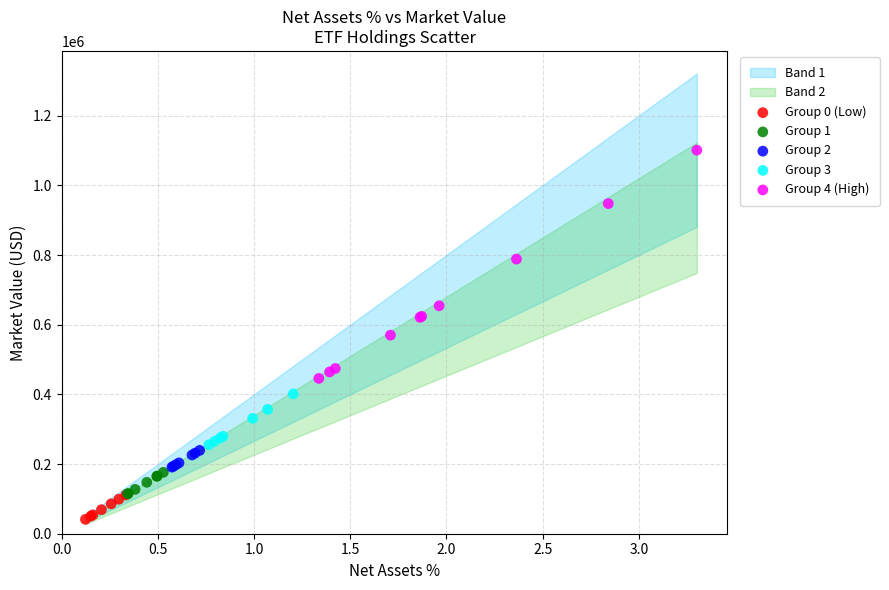

Which series has the largest Y range (max minus min)?

Group 4 (High)